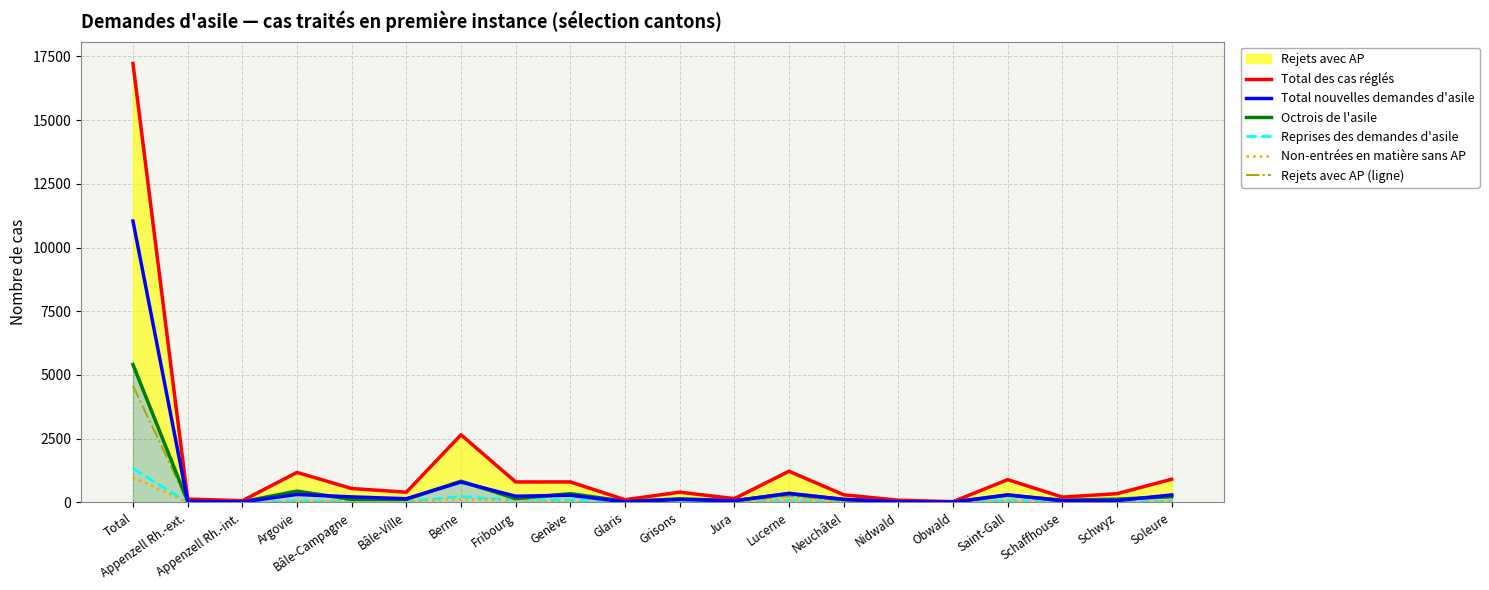

True or false: Non-entrées en matière sans AP has more than 2 interior local peaks.

True